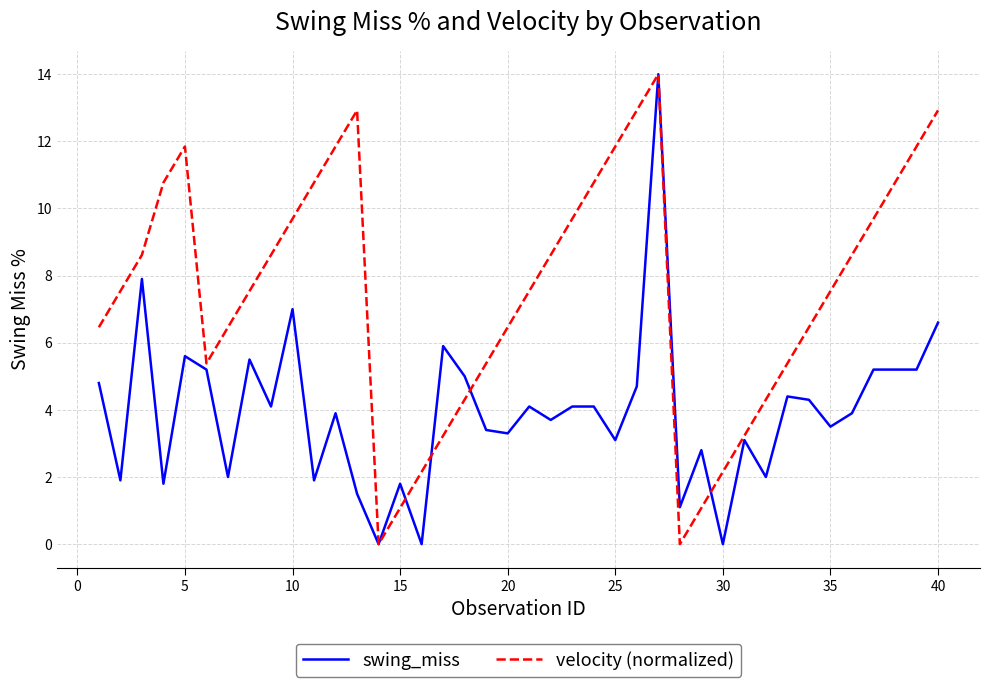

What is the highest value of the velocity (normalized) series?

14.0